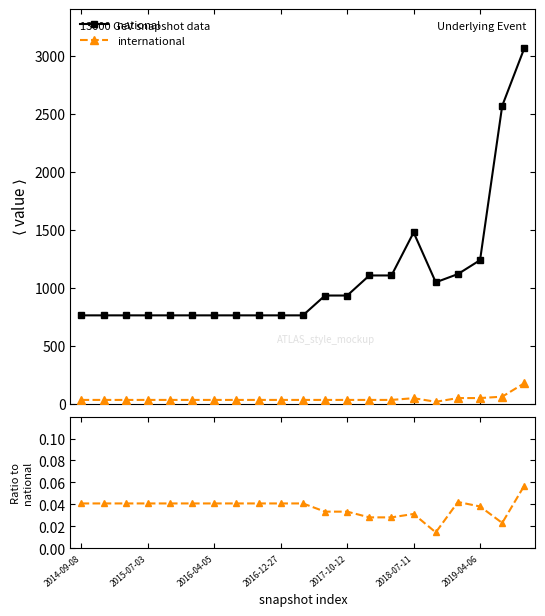

Is this an area chart (filled region under the line)?

No